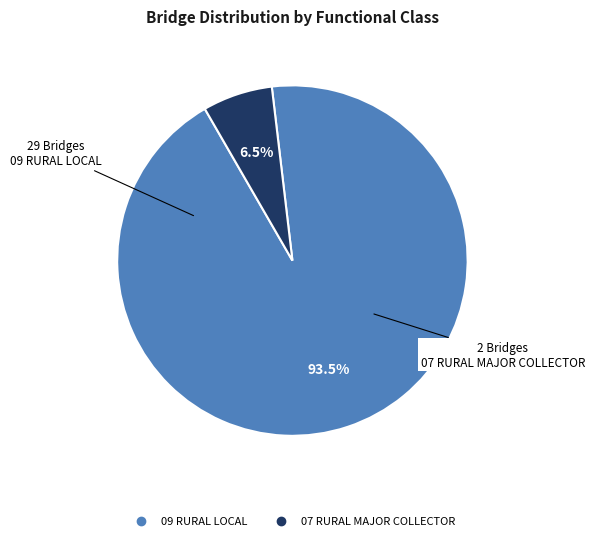

The 09 RURAL LOCAL slice represents 87% of the pie. True or false?

False